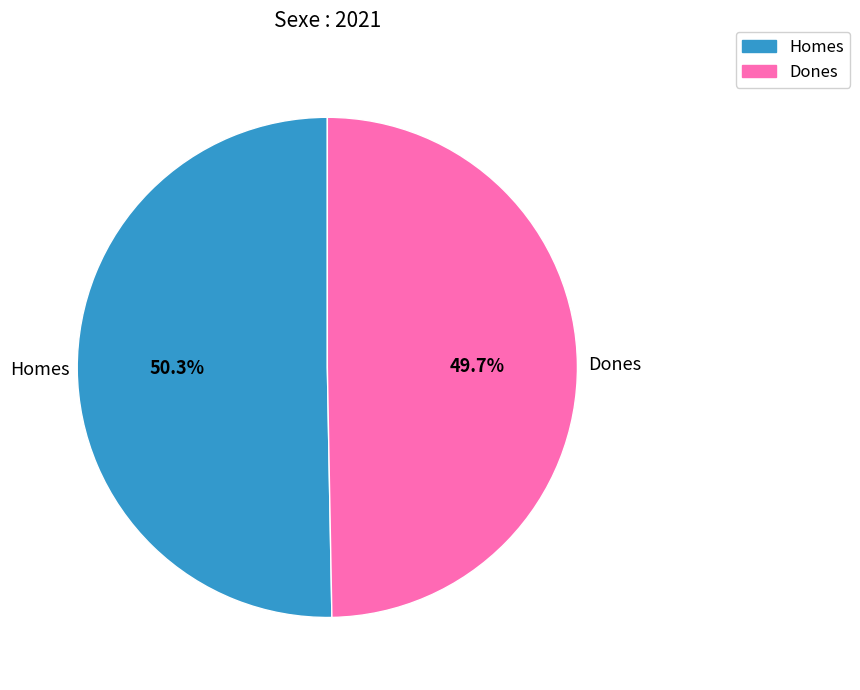

Which category has the biggest portion of the pie?

Homes